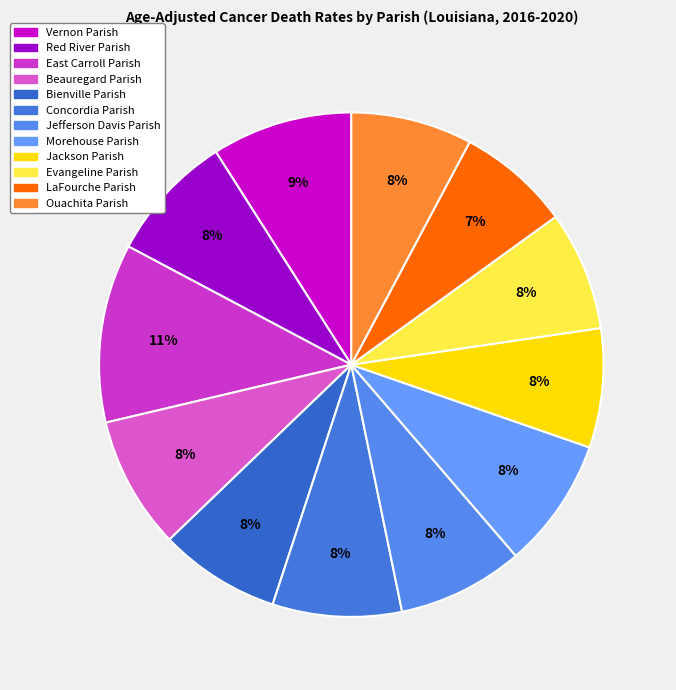

Is there a majority slice in this chart?

No